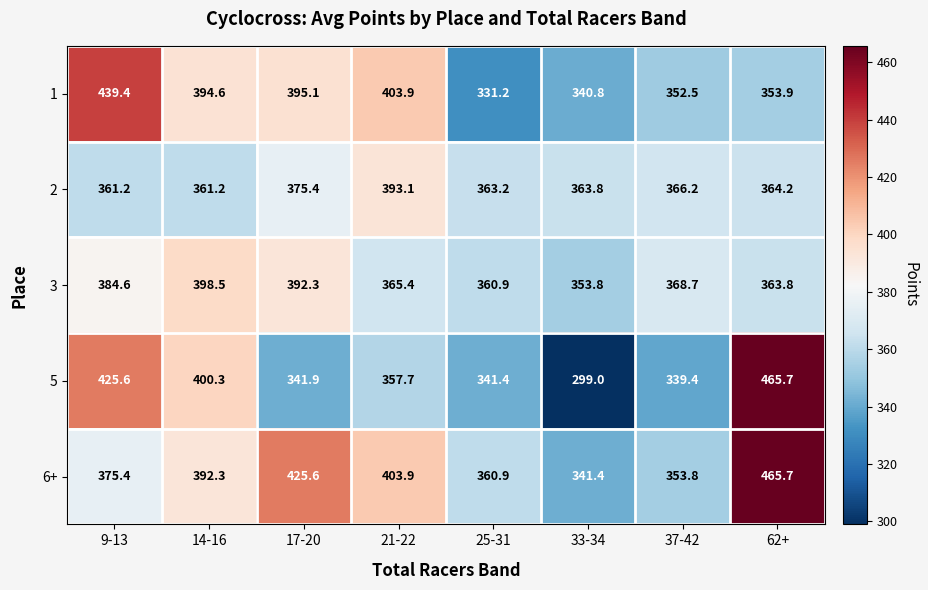

Where is 6+ nearest to the value 403?

21-22